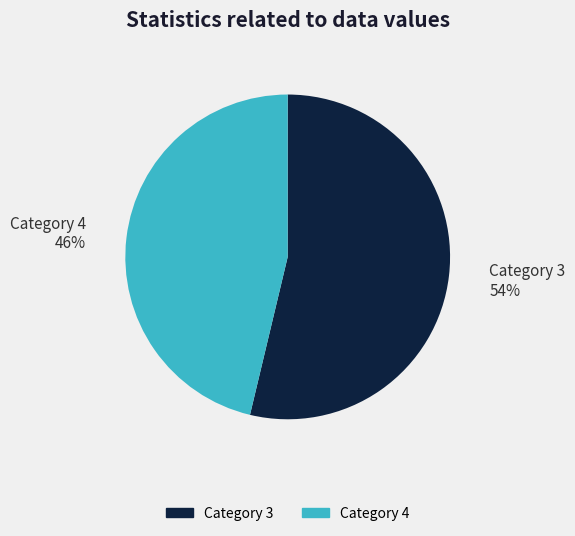

Is there any slice that represents more than half of the pie?

Yes